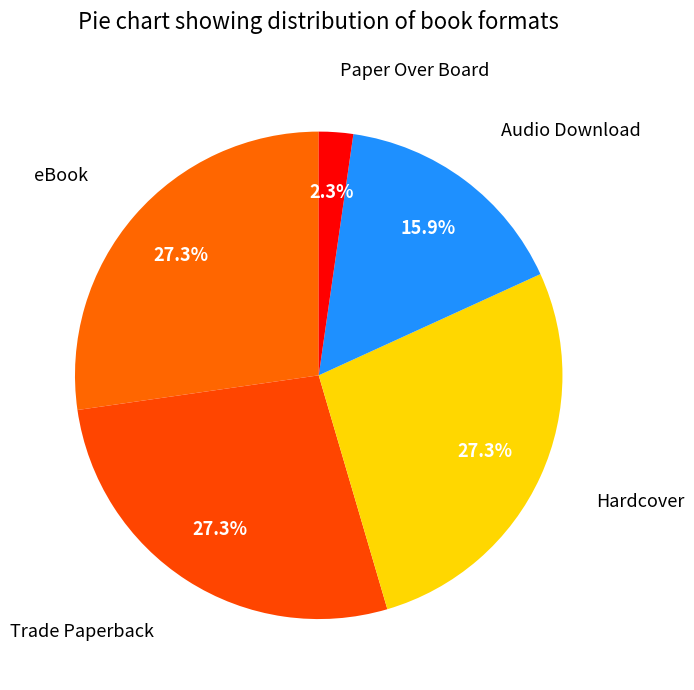

To the nearest percent, what is the difference between the largest and smallest slice percentages?

25%